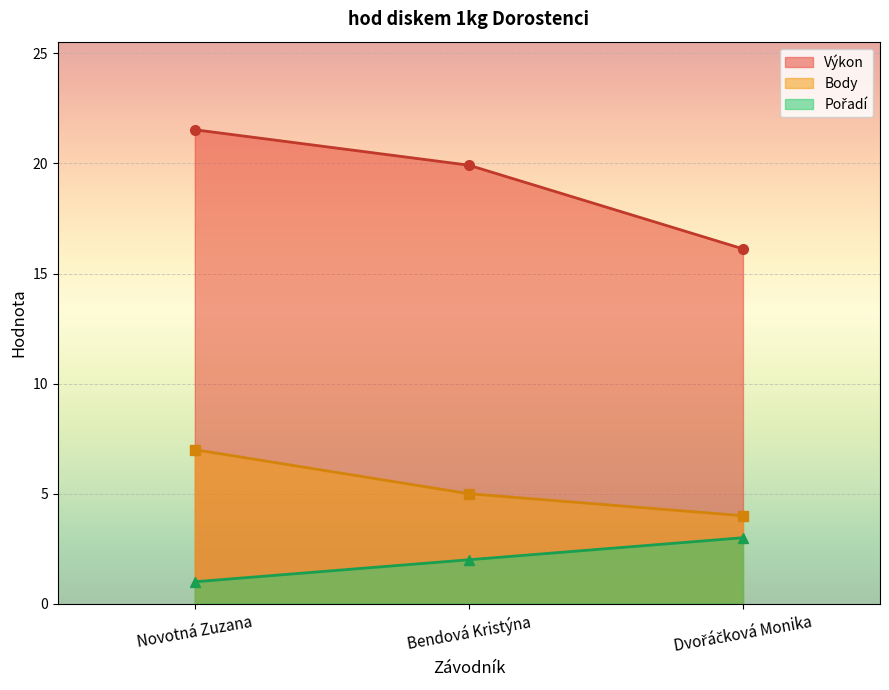

Reading left to right, extract all data points from this chart.

Pořadí: Novotná Zuzana=1.0	Bendová Kristýna=2.0	Dvořáčková Monika=3.0
Výkon: Novotná Zuzana=21.5	Bendová Kristýna=19.9	Dvořáčková Monika=16.1
Body: Novotná Zuzana=7.0	Bendová Kristýna=5.0	Dvořáčková Monika=4.0